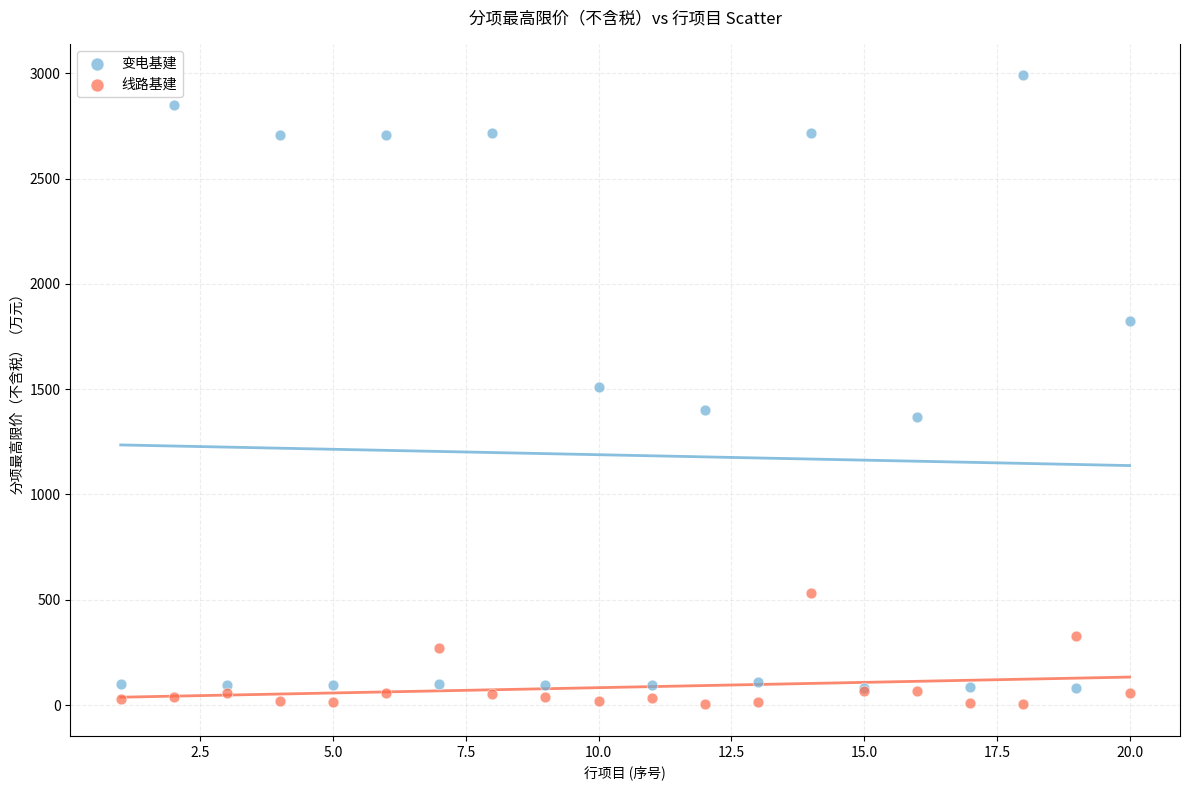

What are all the series names shown in the legend?

变电基建, 线路基建